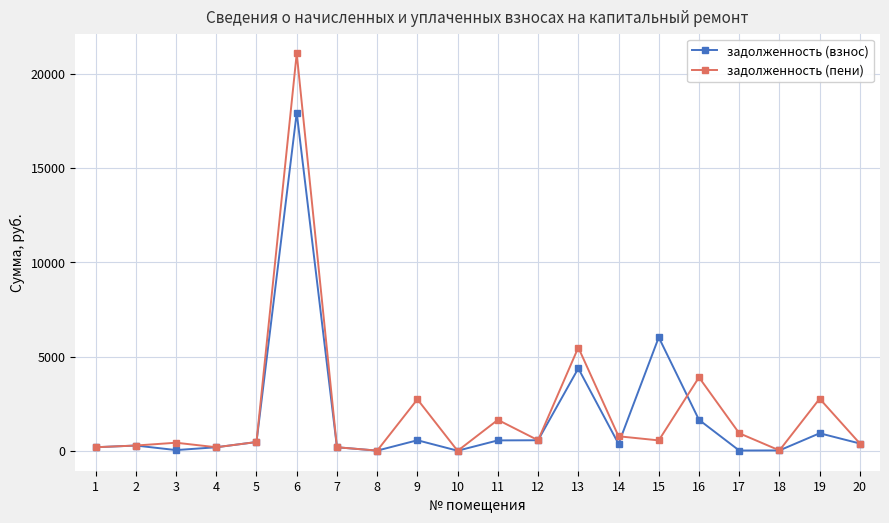

What is the average value of the задолженность (взнос) series?

1737.9